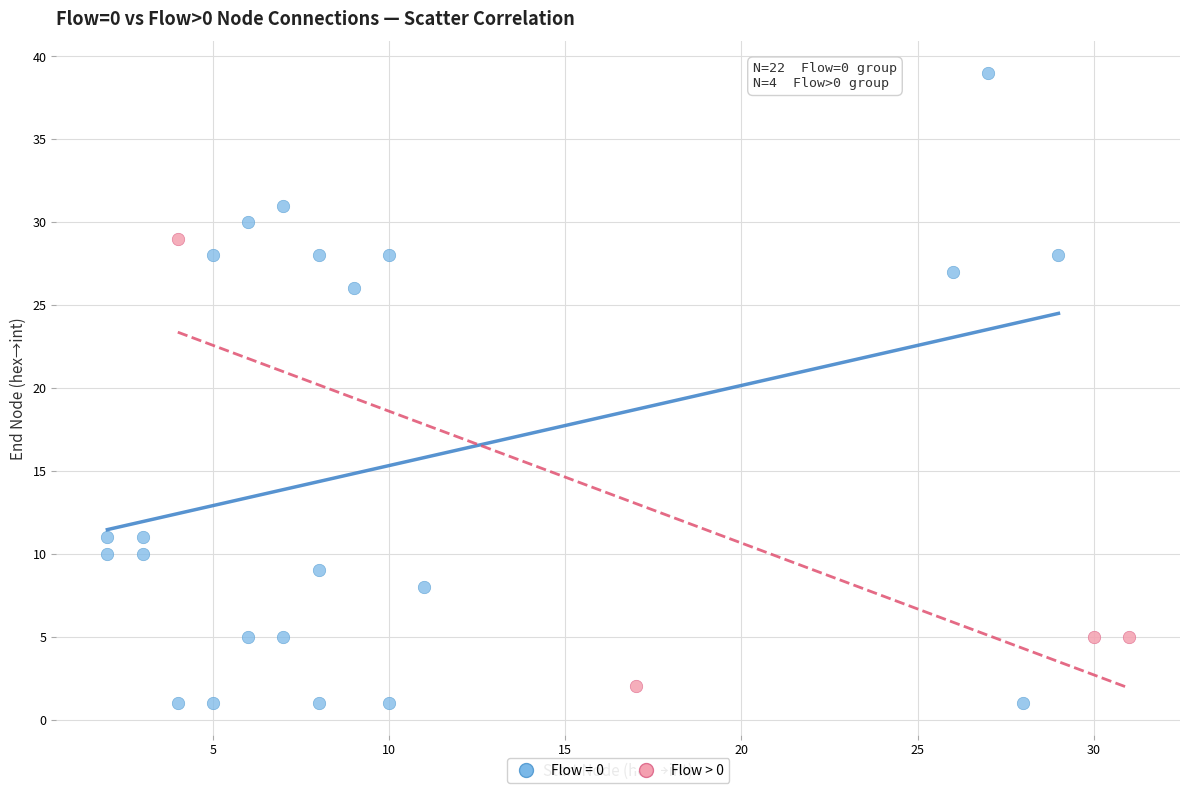

Which series reaches the maximum Y coordinate?

Flow = 0